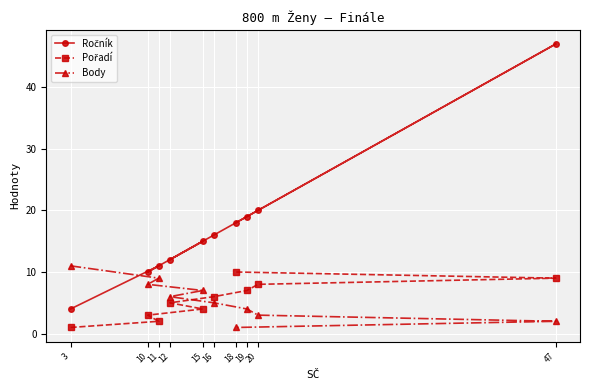

What is the difference between the second highest and minimum values in the Ročník series?

16